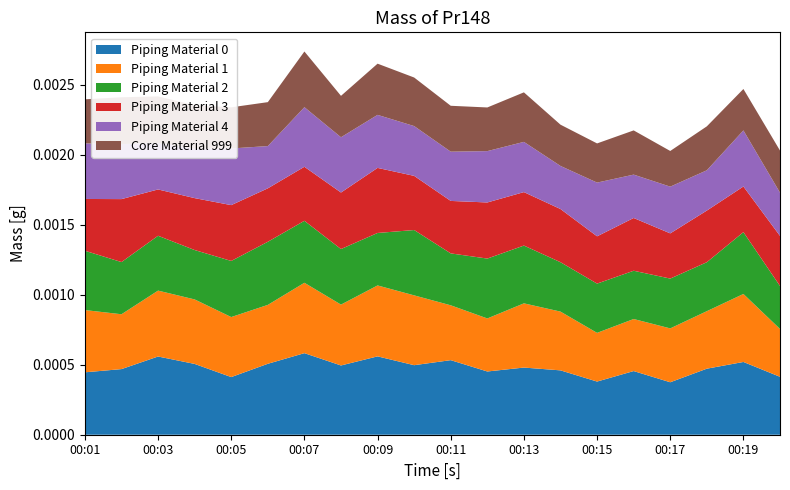

Does the chart have visible grid lines?

No